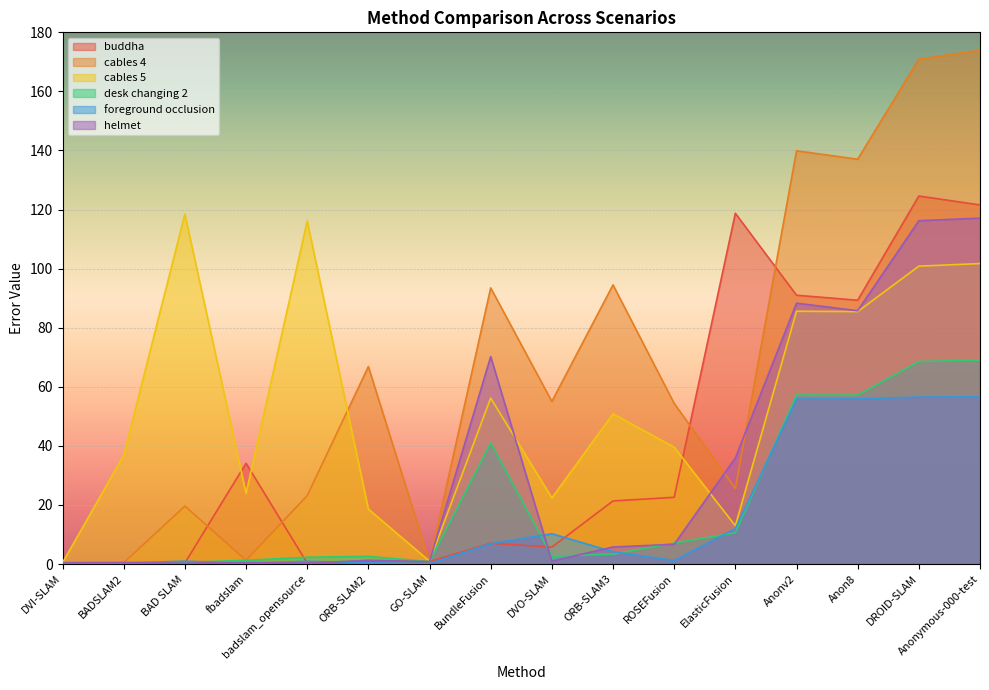

What is the average value of the foreground occlusion series?

16.4